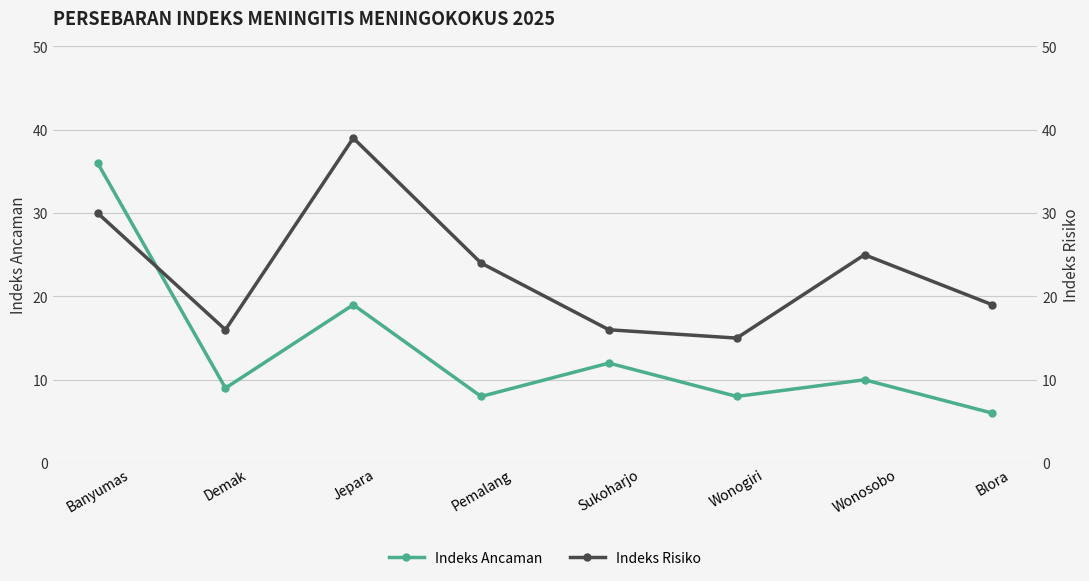

Which category has the highest value in the Indeks Risiko series?

Jepara